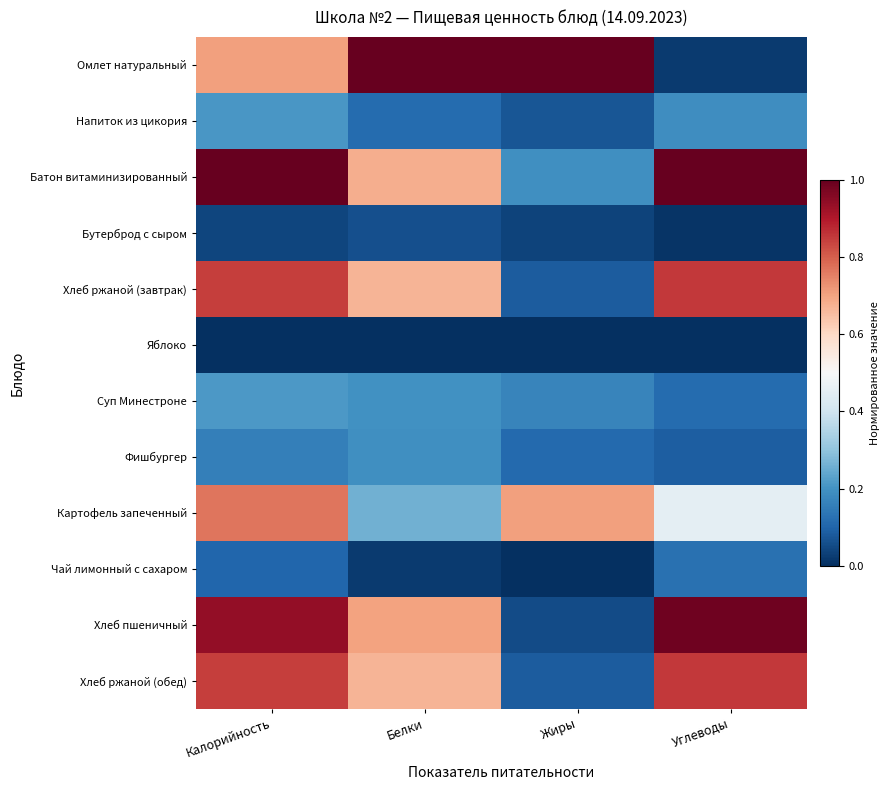

What is the spread (max minus min) of values at Жиры?

1.0